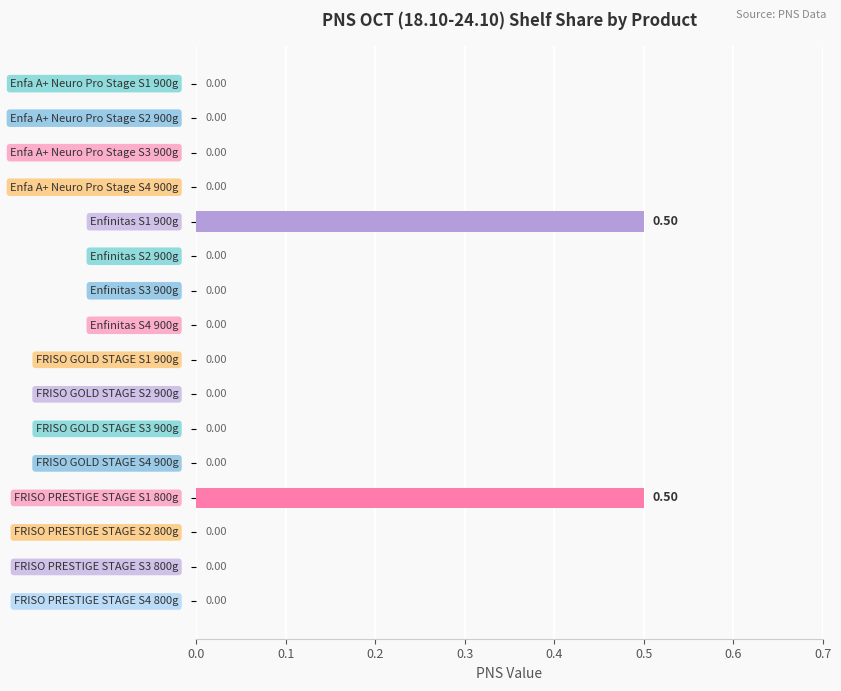

Count the values in the range 0 to 1.

16